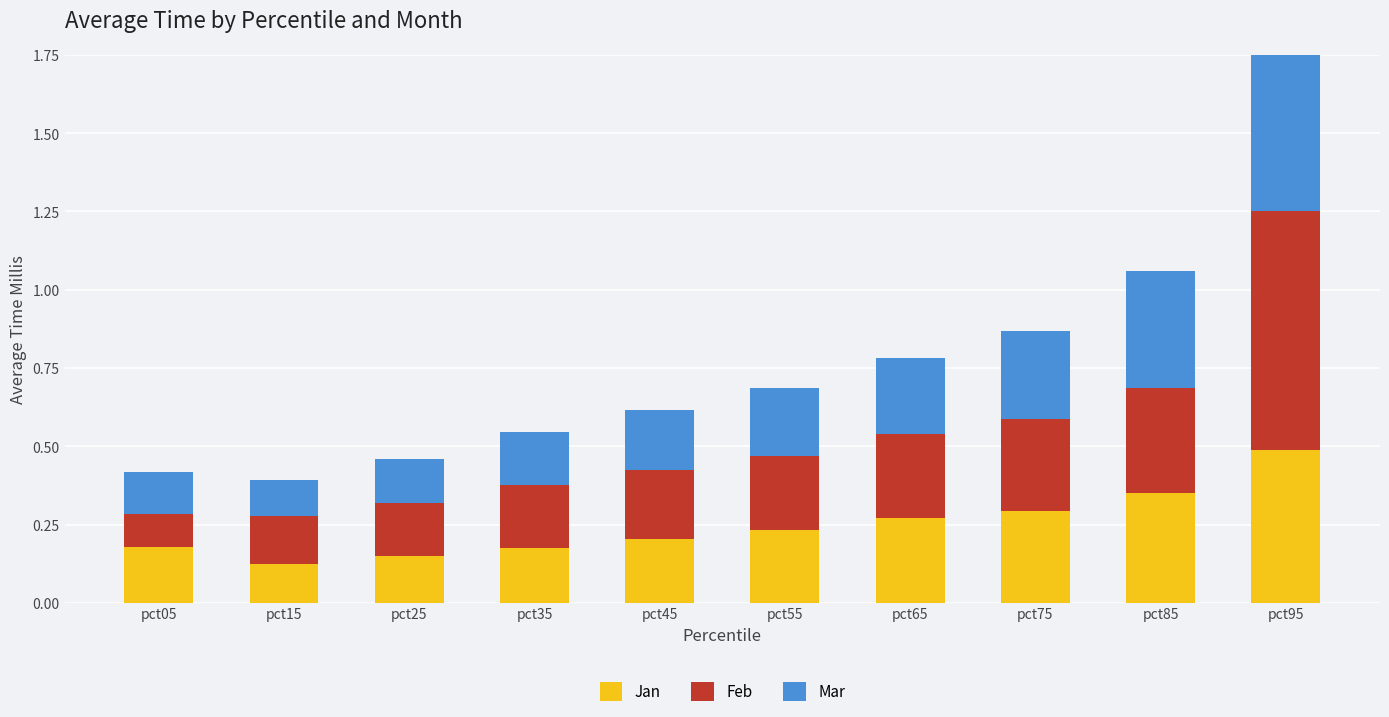

What are all the series names shown in the legend?

Jan, Feb, Mar